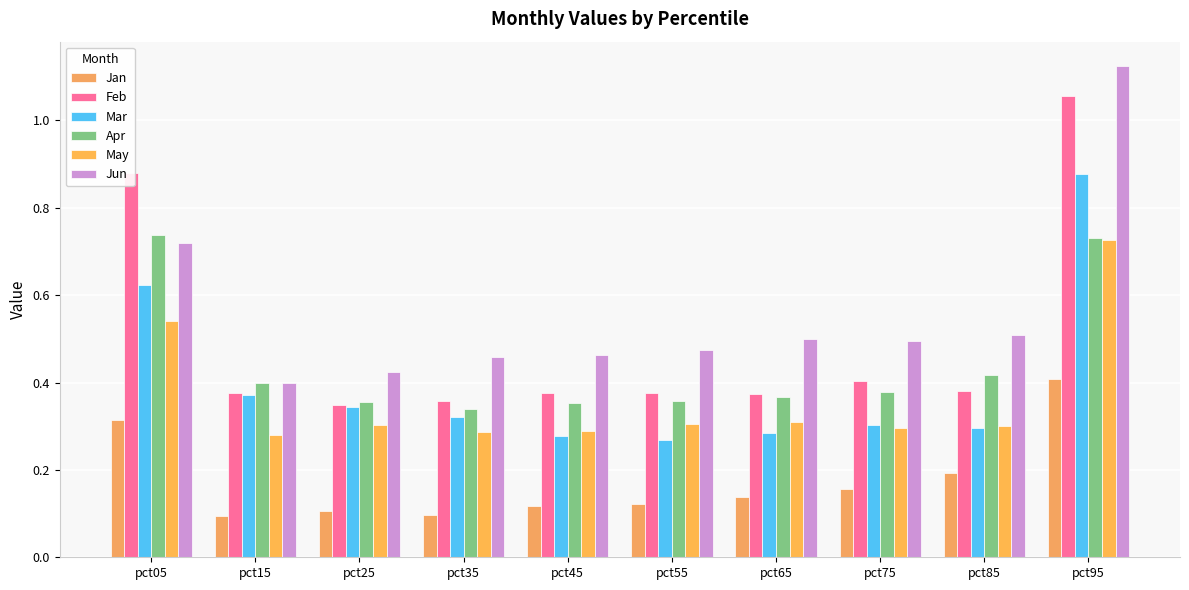

How many groups of bars are there?

10